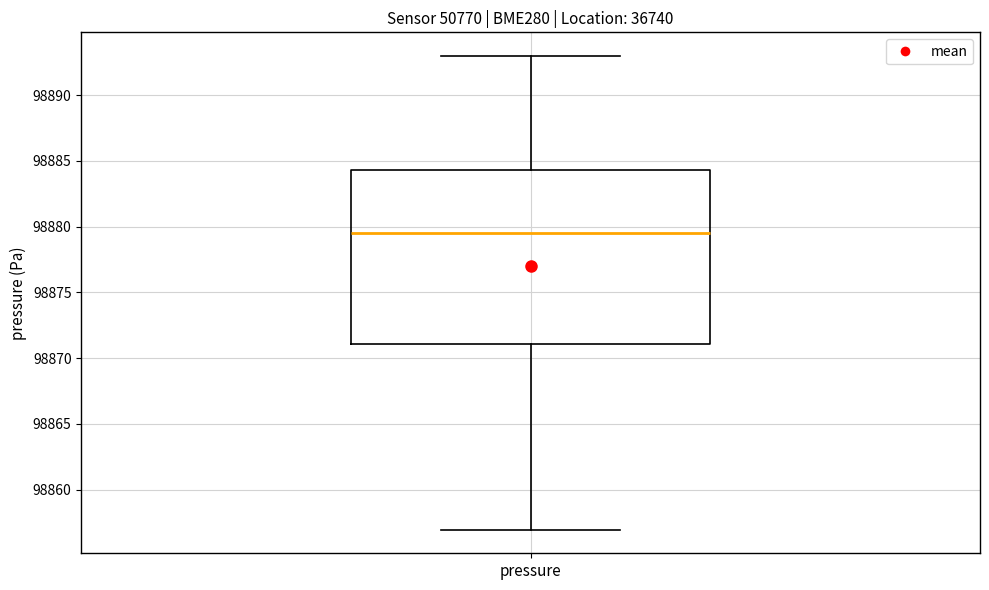

Where does the median line of the box for pressure sit on the y-axis? The values are not printed on the chart, so give them approximately, as read against the axis.

98879.5